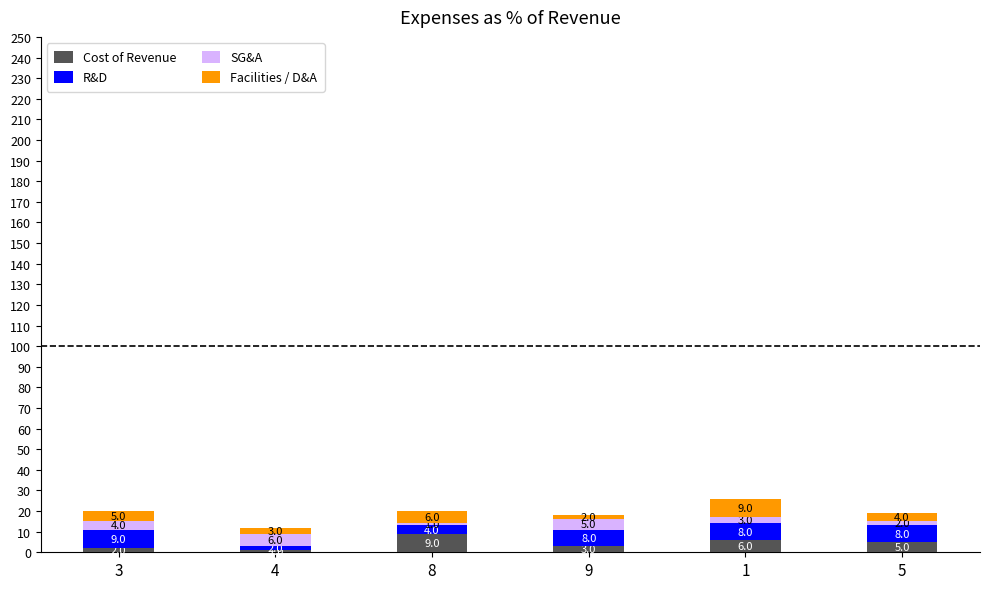

True or false: Cost of Revenue has a value of 1 at 4.

True